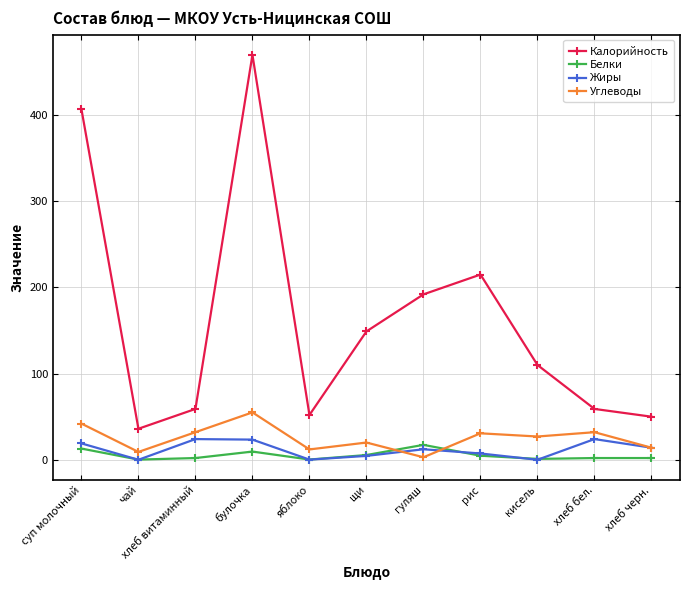

The value of Белки at рис is 4.7. True or false?

True